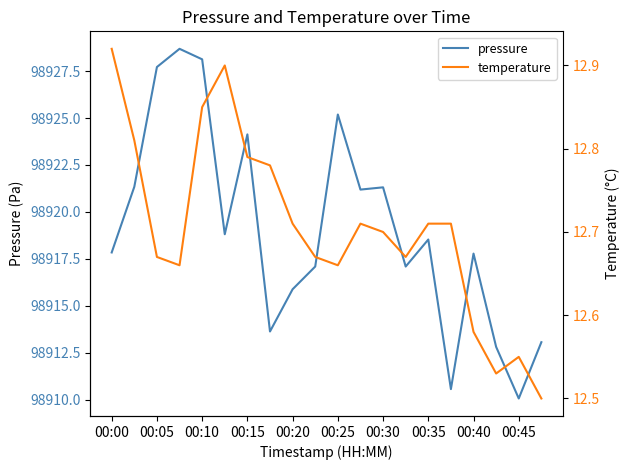

What is the highest value of the pressure series?

98928.7